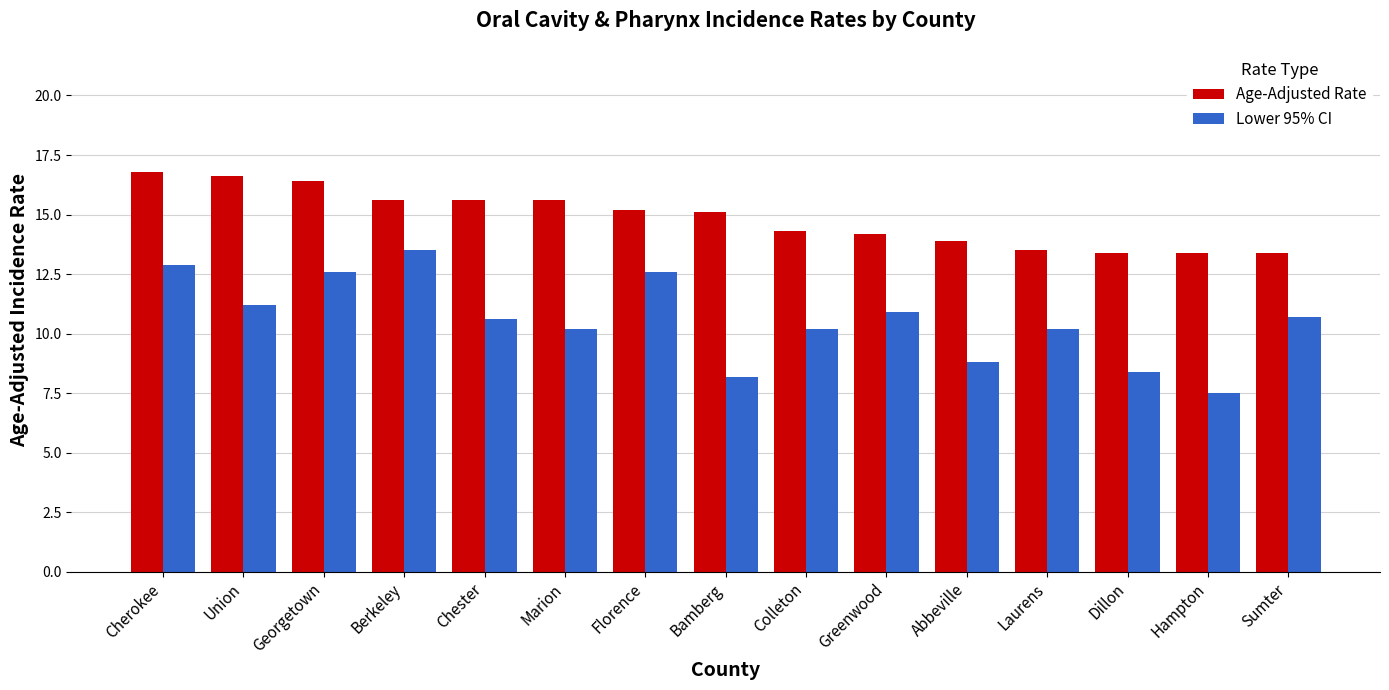

At which category is the sum across all series the highest?

Cherokee